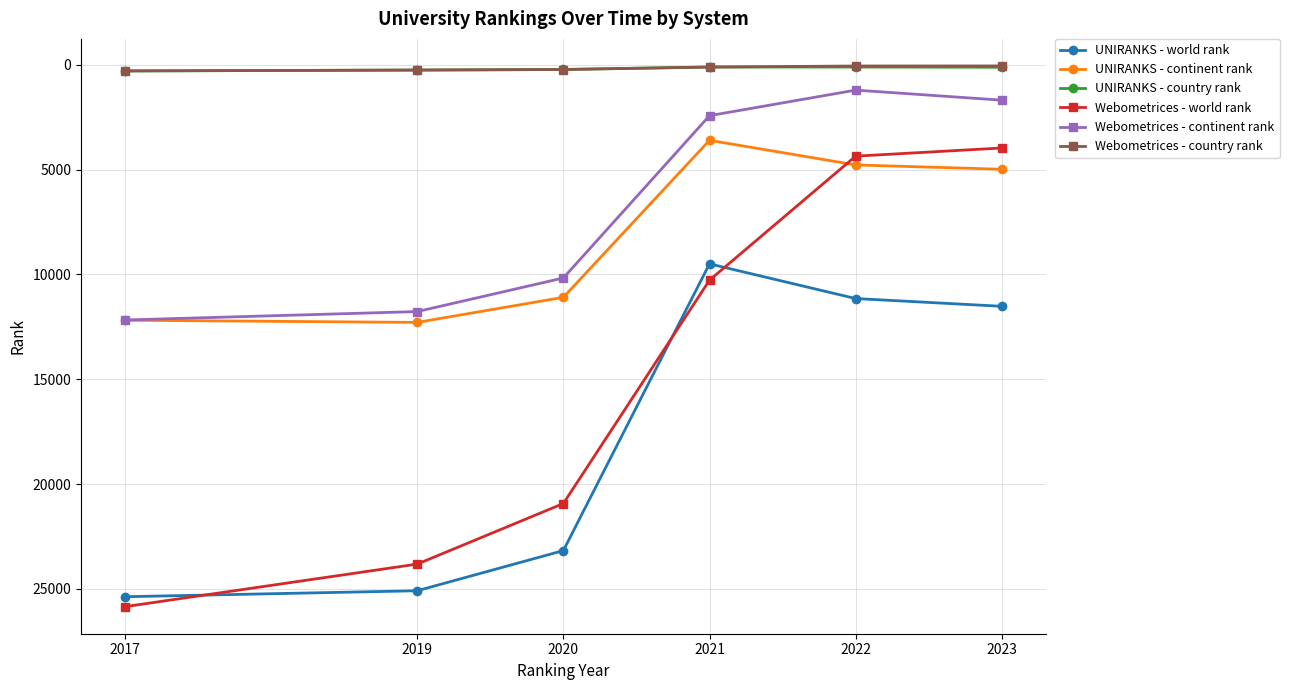

At how many categories does at least one series exceed 22417?

3